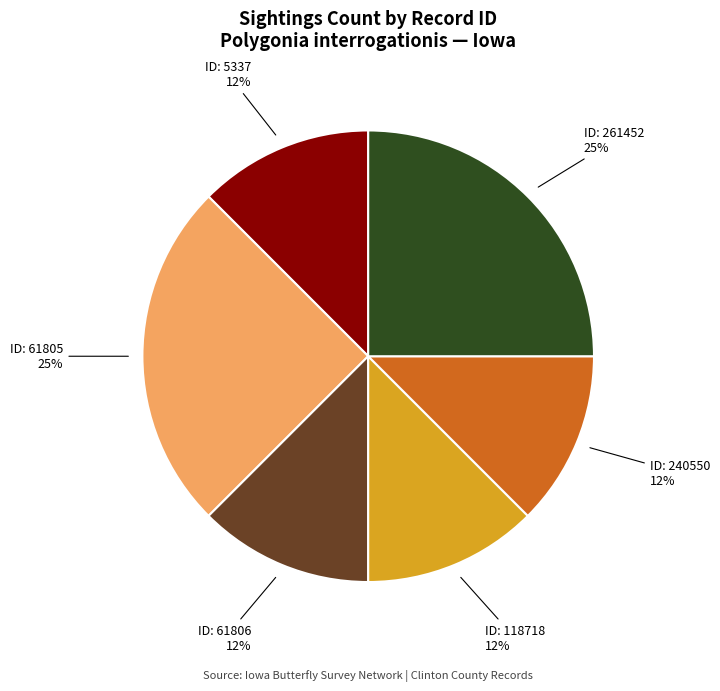

To the nearest percent, what is the average slice percentage?

17%